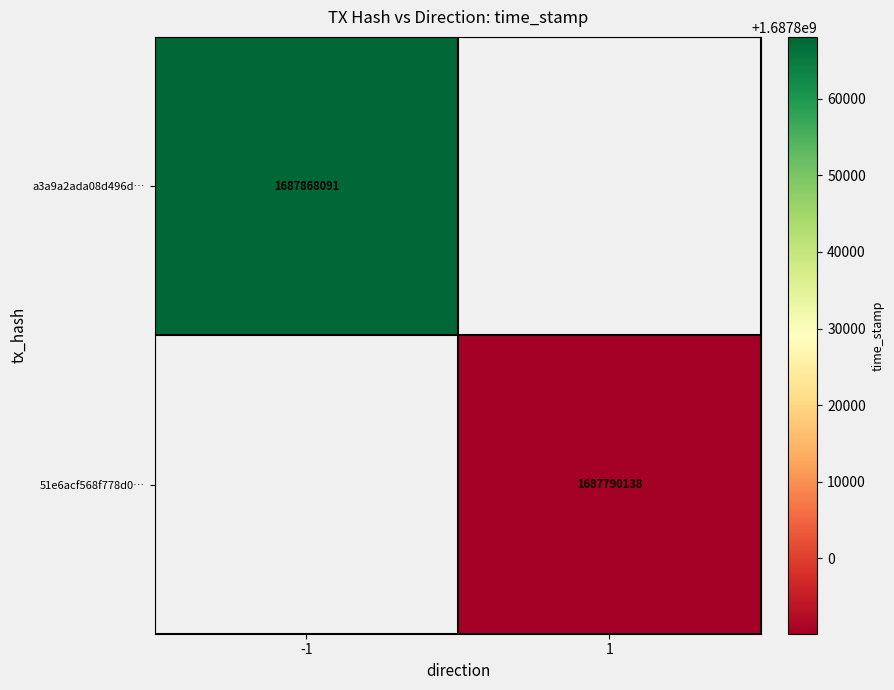

The value of 51e6acf568f778d0… at 1 is 2390262490. True or false?

False